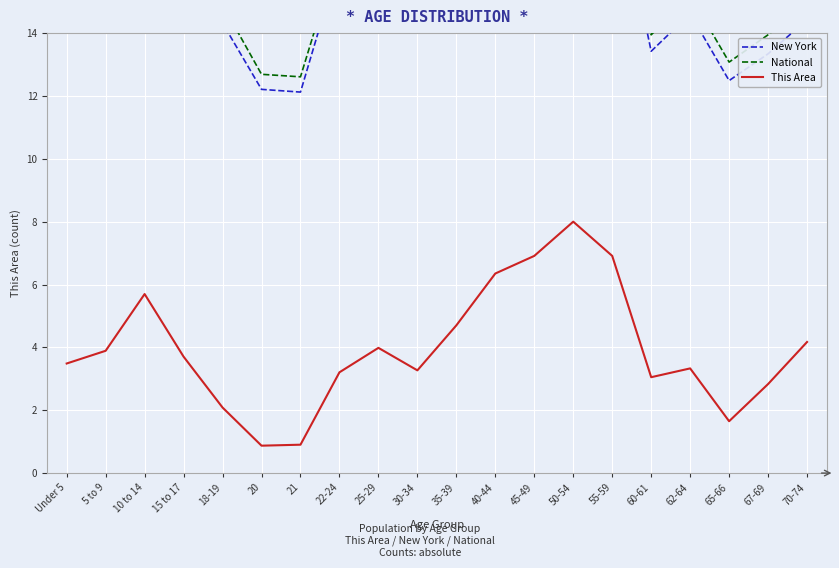

What is the difference between the National values at 30-34 and 45-49?

1.3